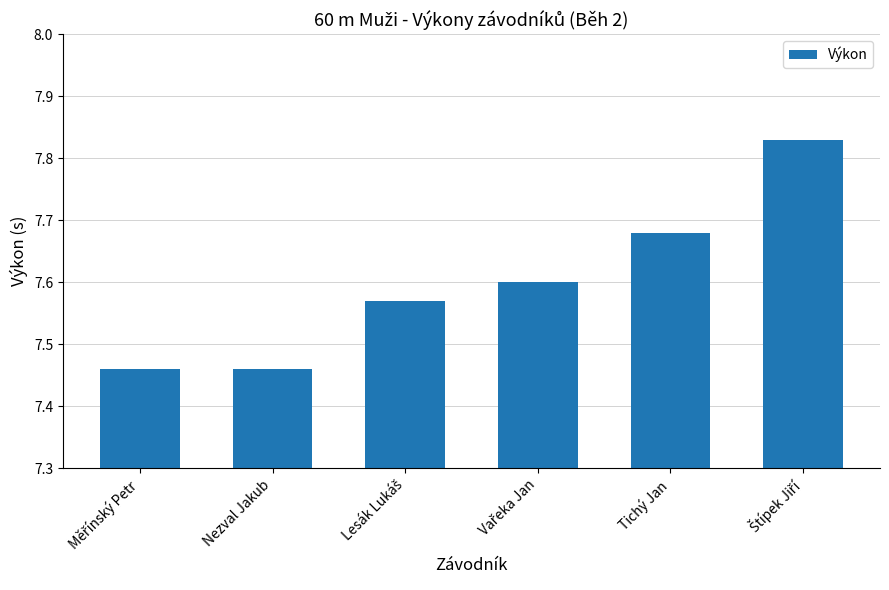

The chart shows a value of 3.3 at Tichý Jan. True or false?

False